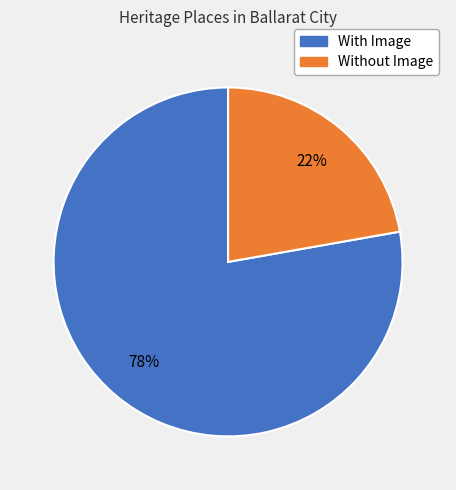

Rank the categories by value from lowest to highest.

Without Image, With Image